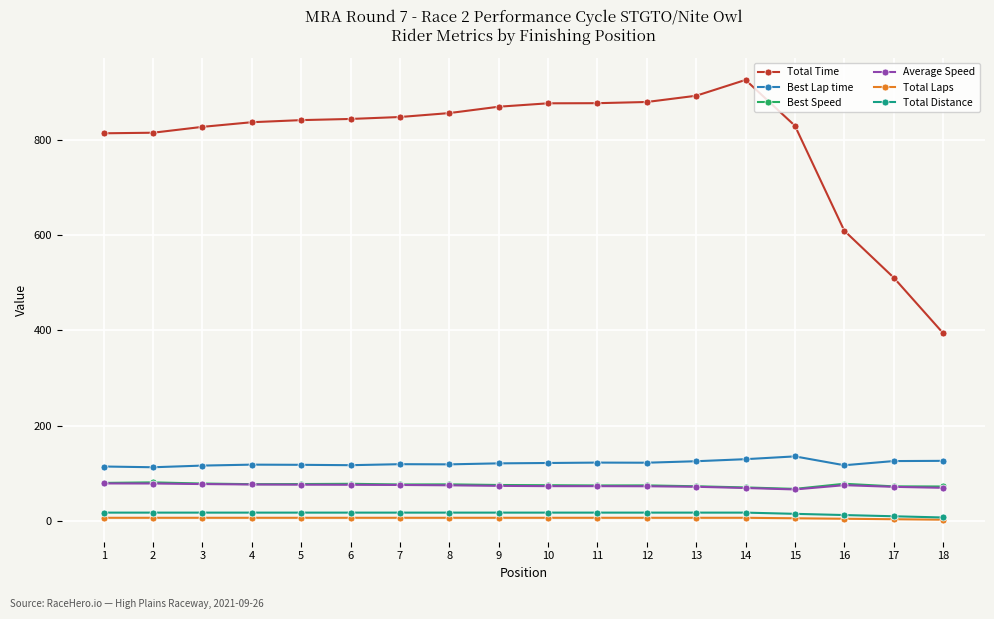

What is the spread (max minus min) of values at 18?

391.4